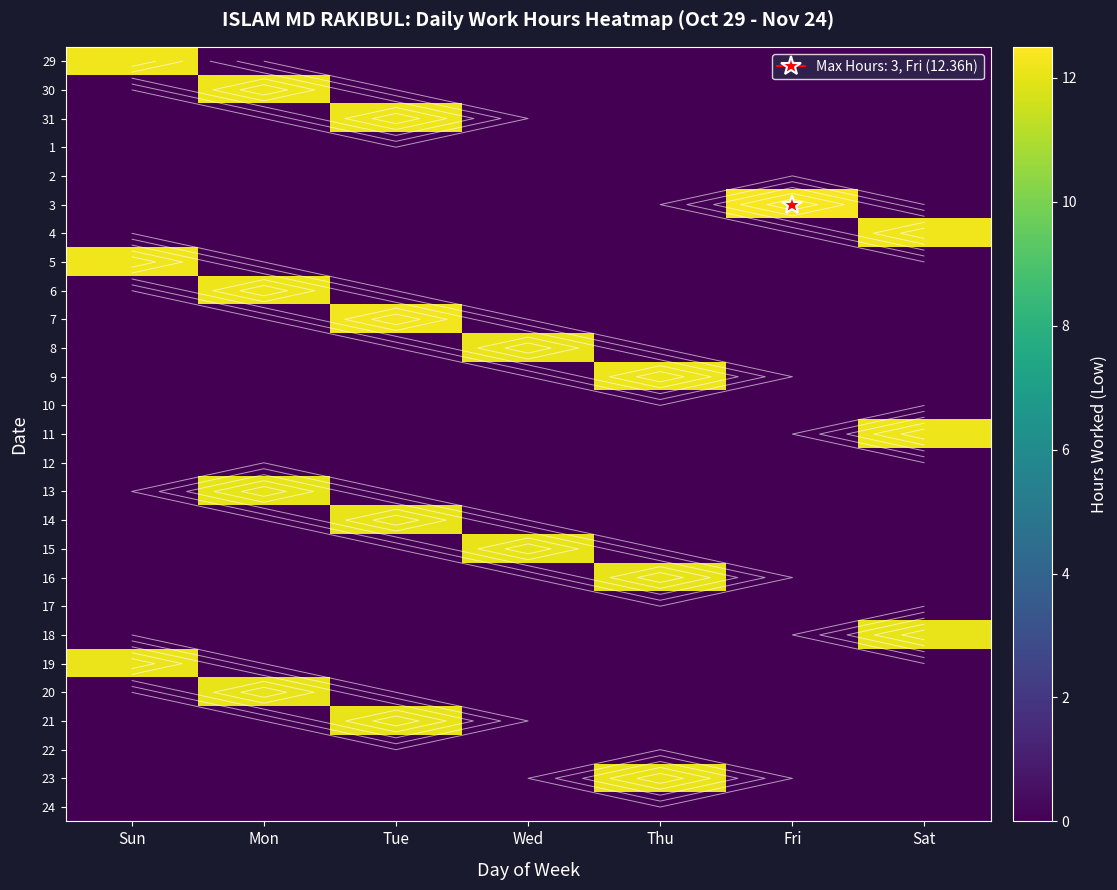

What is the maximum value for 21?

12.1